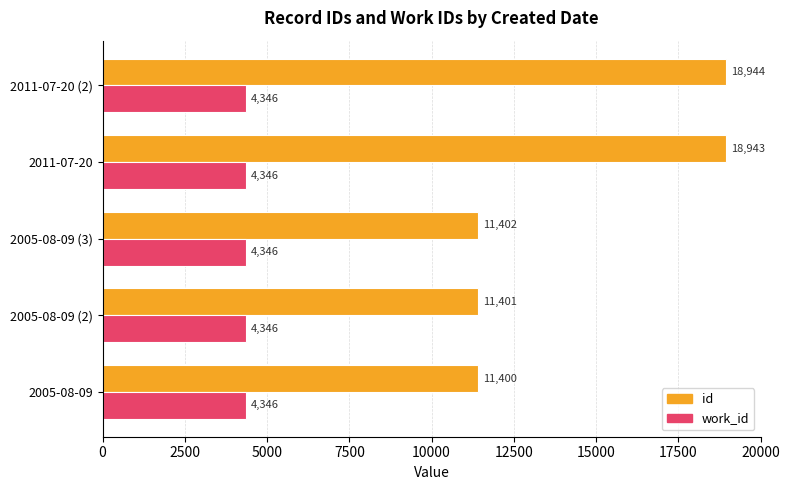

What is the average value of the work_id series?

4346